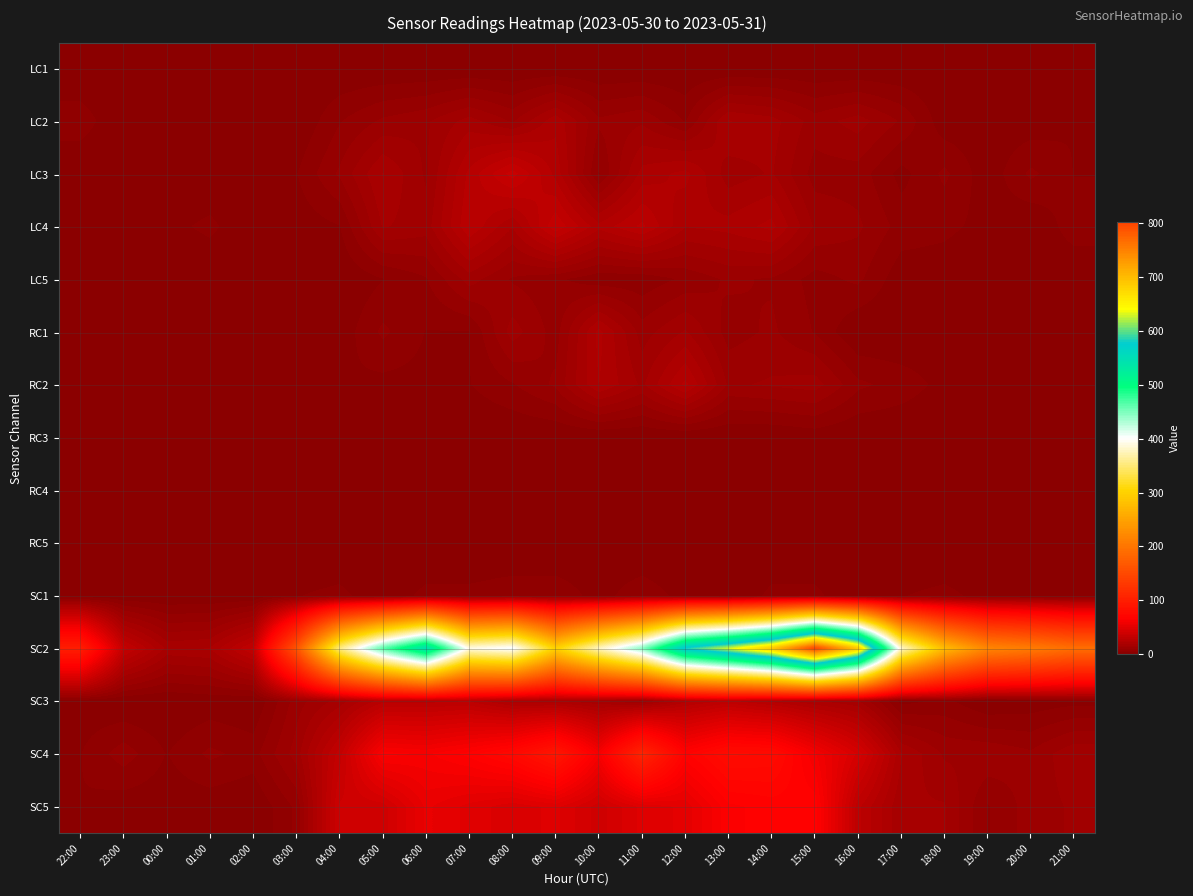

Reading left to right, list all the values displayed in this chart.

LC1: 22:00=0	23:00=0	00:00=0	01:00=0	02:00=0	03:00=0	04:00=0	05:00=0	06:00=0	07:00=0	08:00=0	09:00=0	10:00=0	11:00=0	12:00=0	13:00=0	14:00=0	15:00=0	16:00=0	17:00=0	18:00=0	19:00=1	20:00=0	21:00=0
LC2: 22:00=5	23:00=0	00:00=0	01:00=0	02:00=1	03:00=0	04:00=6	05:00=10	06:00=12	07:00=17	08:00=12	09:00=21	10:00=10	11:00=12	12:00=6	13:00=19	14:00=17	15:00=11	16:00=14	17:00=9	18:00=1	19:00=1	20:00=1	21:00=3
LC3: 22:00=0	23:00=0	00:00=0	01:00=0	02:00=0	03:00=3	04:00=10	05:00=19	06:00=12	07:00=26	08:00=36	09:00=24	10:00=6	11:00=20	12:00=23	13:00=14	14:00=16	15:00=8	16:00=8	17:00=2	18:00=7	19:00=1	20:00=7	21:00=3
LC4: 22:00=2	23:00=2	00:00=2	01:00=4	02:00=0	03:00=1	04:00=3	05:00=16	06:00=14	07:00=28	08:00=19	09:00=34	10:00=23	11:00=29	12:00=19	13:00=20	14:00=23	15:00=12	16:00=10	17:00=5	18:00=4	19:00=2	20:00=0	21:00=5
LC5: 22:00=1	23:00=0	00:00=0	01:00=0	02:00=1	03:00=3	04:00=0	05:00=3	06:00=6	07:00=14	08:00=9	09:00=7	10:00=4	11:00=4	12:00=7	13:00=10	14:00=9	15:00=5	16:00=7	17:00=1	18:00=1	19:00=0	20:00=1	21:00=0
RC1: 22:00=0	23:00=0	00:00=0	01:00=0	02:00=0	03:00=0	04:00=1	05:00=7	06:00=3	07:00=3	08:00=14	09:00=8	10:00=23	11:00=11	12:00=16	13:00=8	14:00=10	15:00=6	16:00=0	17:00=0	18:00=1	19:00=1	20:00=1	21:00=0
RC2: 22:00=1	23:00=1	00:00=0	01:00=0	02:00=0	03:00=0	04:00=3	05:00=2	06:00=2	07:00=3	08:00=6	09:00=10	10:00=22	11:00=15	12:00=26	13:00=12	14:00=13	15:00=14	16:00=7	17:00=5	18:00=2	19:00=2	20:00=1	21:00=0
RC3: 22:00=0	23:00=0	00:00=0	01:00=0	02:00=0	03:00=0	04:00=0	05:00=0	06:00=0	07:00=0	08:00=0	09:00=0	10:00=0	11:00=0	12:00=0	13:00=0	14:00=0	15:00=1	16:00=0	17:00=0	18:00=0	19:00=0	20:00=0	21:00=0
RC4: 22:00=0	23:00=0	00:00=0	01:00=0	02:00=0	03:00=0	04:00=1	05:00=0	06:00=0	07:00=1	08:00=1	09:00=0	10:00=0	11:00=0	12:00=0	13:00=0	14:00=0	15:00=1	16:00=0	17:00=0	18:00=0	19:00=0	20:00=0	21:00=0
RC5: 22:00=0	23:00=0	00:00=0	01:00=0	02:00=0	03:00=0	04:00=0	05:00=0	06:00=0	07:00=0	08:00=0	09:00=0	10:00=1	11:00=0	12:00=0	13:00=0	14:00=0	15:00=0	16:00=0	17:00=0	18:00=0	19:00=0	20:00=0	21:00=0
SC1: 22:00=0	23:00=0	00:00=0	01:00=0	02:00=0	03:00=3	04:00=4	05:00=1	06:00=4	07:00=4	08:00=5	09:00=5	10:00=2	11:00=5	12:00=2	13:00=0	14:00=4	15:00=4	16:00=0	17:00=3	18:00=4	19:00=2	20:00=1	21:00=0
SC2: 22:00=99	23:00=33	00:00=18	01:00=19	02:00=32	03:00=161	04:00=354	05:00=463	06:00=549	07:00=392	08:00=406	09:00=299	10:00=378	11:00=445	12:00=582	13:00=630	14:00=690	15:00=802	16:00=689	17:00=382	18:00=276	19:00=218	20:00=207	21:00=191
SC3: 22:00=1	23:00=0	00:00=0	01:00=1	02:00=0	03:00=11	04:00=17	05:00=27	06:00=27	07:00=28	08:00=20	09:00=19	10:00=16	11:00=12	12:00=24	13:00=29	14:00=24	15:00=19	16:00=16	17:00=2	18:00=4	19:00=0	20:00=1	21:00=2
SC4: 22:00=3	23:00=8	00:00=3	01:00=7	02:00=5	03:00=14	04:00=33	05:00=64	06:00=62	07:00=67	08:00=75	09:00=91	10:00=61	11:00=107	12:00=68	13:00=79	14:00=78	15:00=60	16:00=43	17:00=19	18:00=12	19:00=12	20:00=10	21:00=15
SC5: 22:00=3	23:00=1	00:00=1	01:00=1	02:00=0	03:00=7	04:00=38	05:00=39	06:00=54	07:00=49	08:00=45	09:00=48	10:00=39	11:00=48	12:00=51	13:00=65	14:00=67	15:00=68	16:00=29	17:00=16	18:00=16	19:00=6	20:00=11	21:00=13